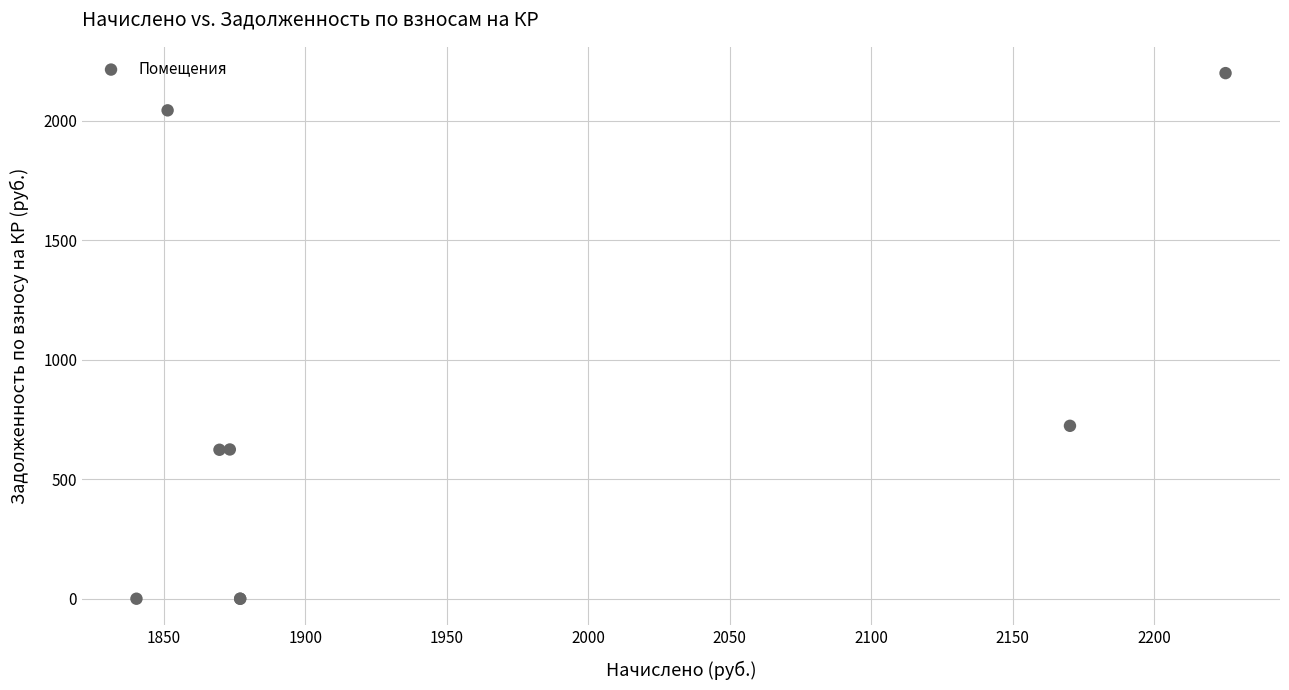

What Y value in the scatter plot is closest to 1099?

723.4